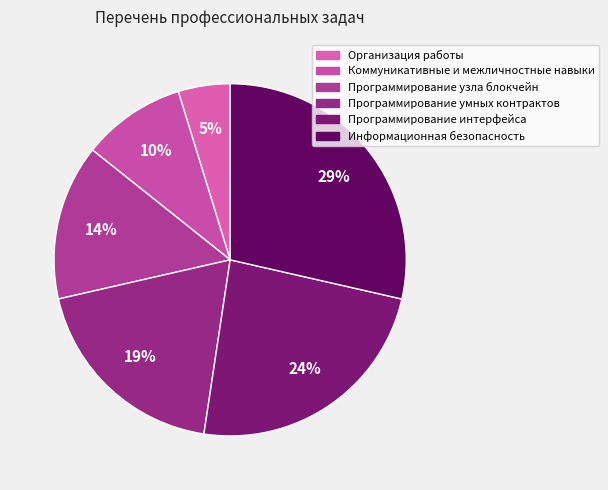

Is there a majority slice in this chart?

No